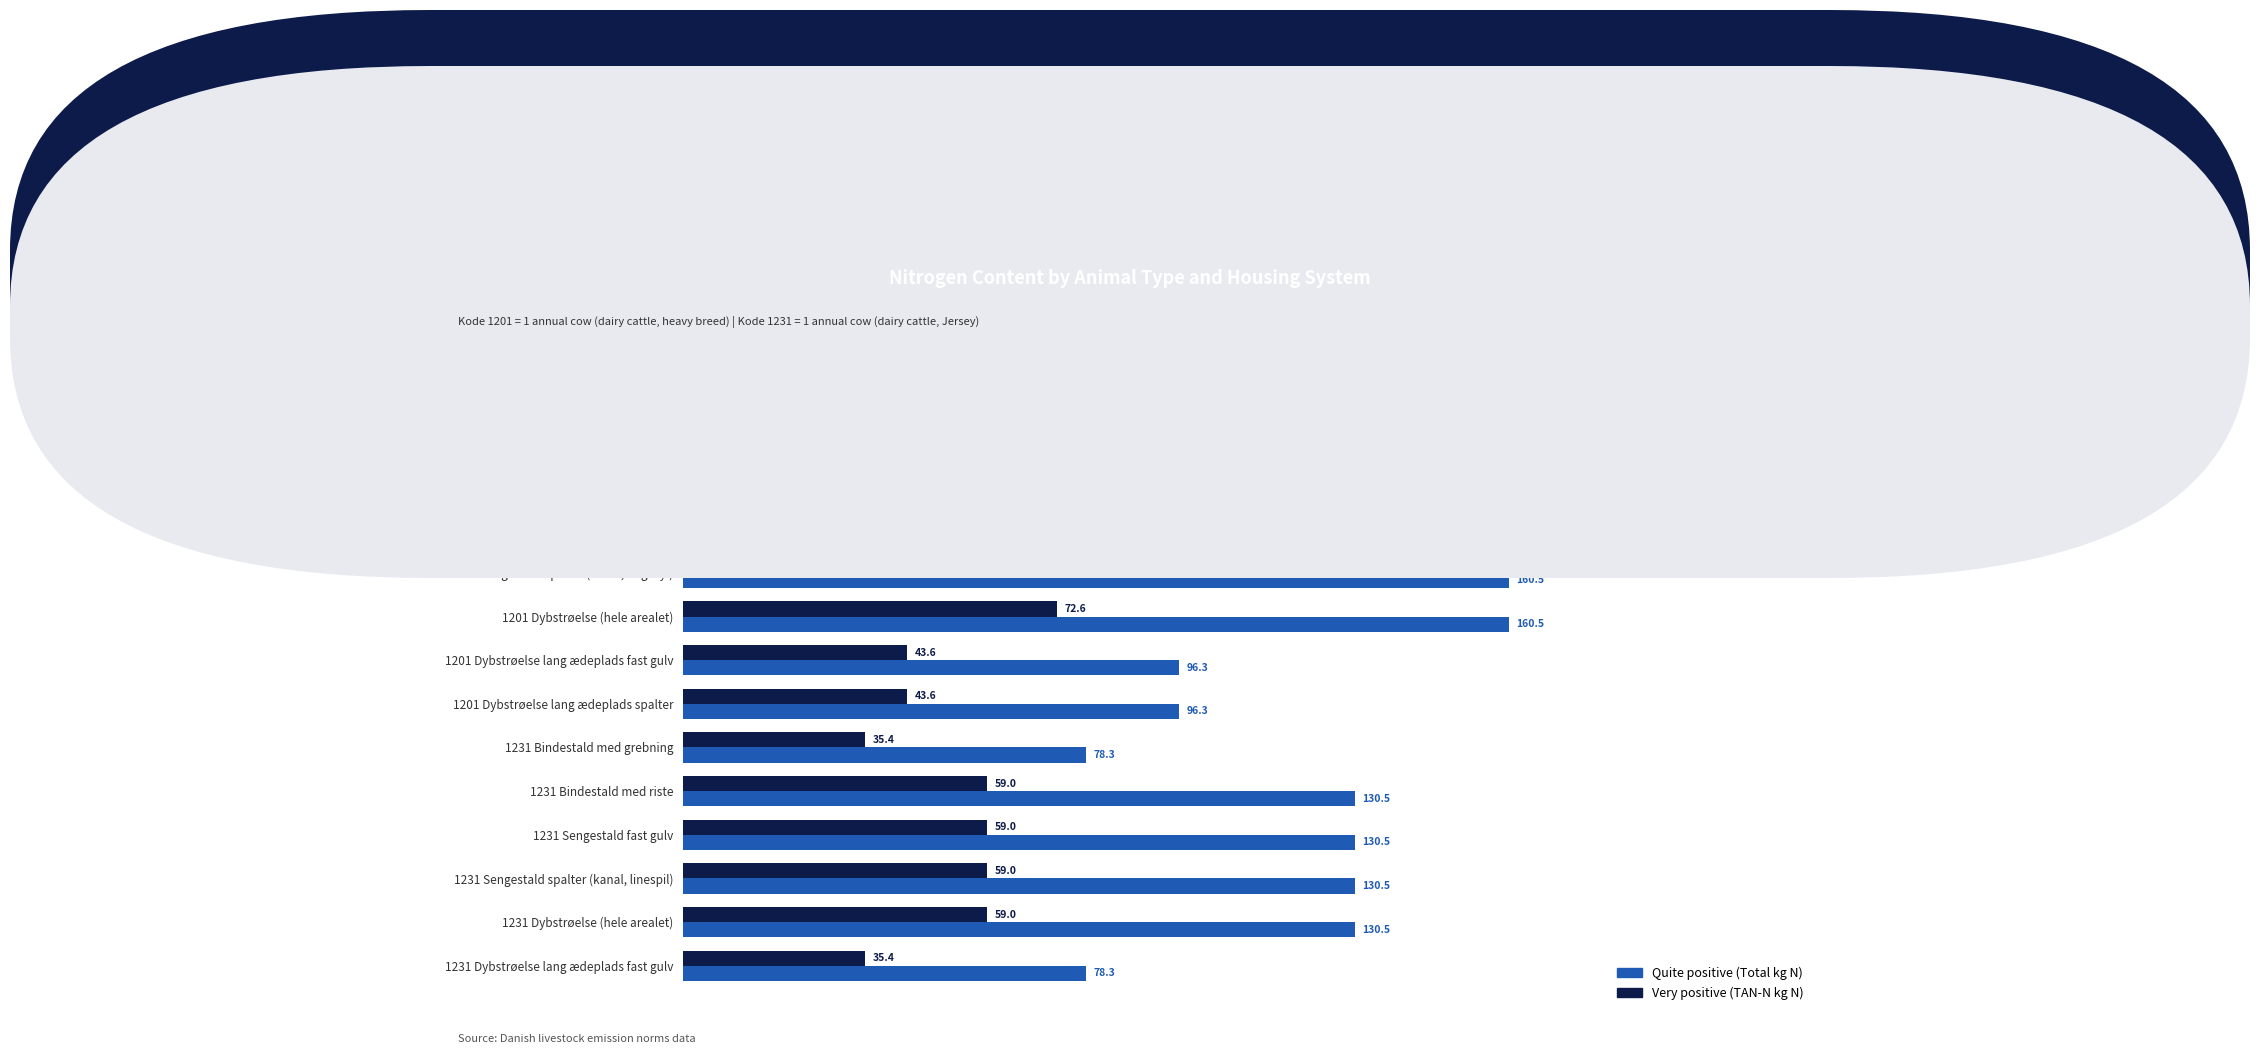

What is the difference between the second highest and second lowest values in the Very positive (TAN-N kg N) series?

37.2